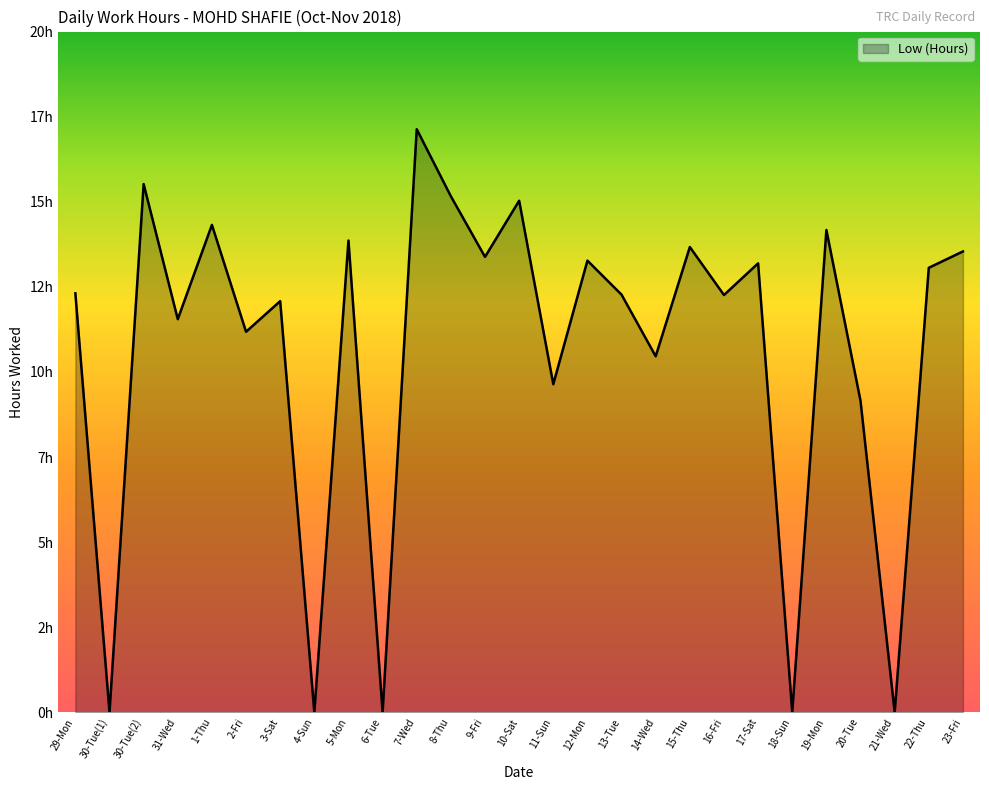

Between 12-Mon and 5-Mon, which is larger?

5-Mon